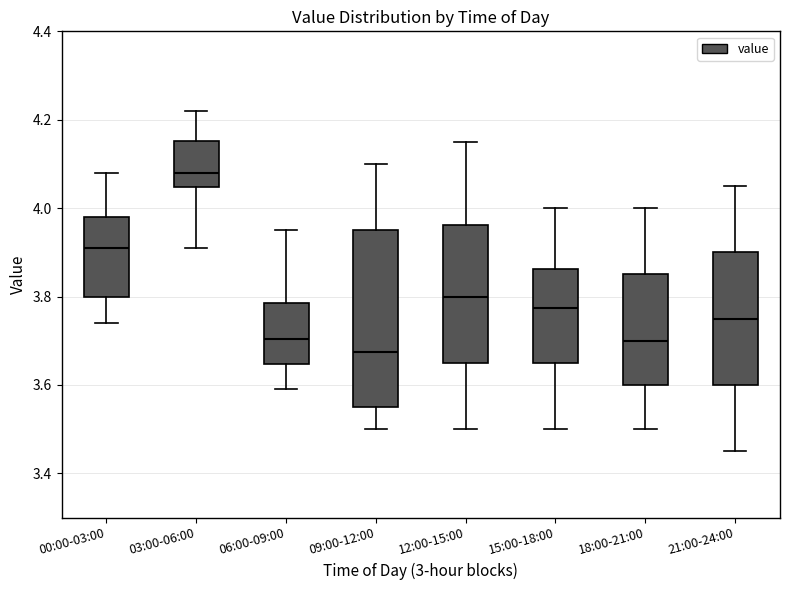

Where does the lower whisker of the box for 12:00-15:00 end on the y-axis? The values are not printed on the chart, so give them approximately, as read against the axis.

3.50